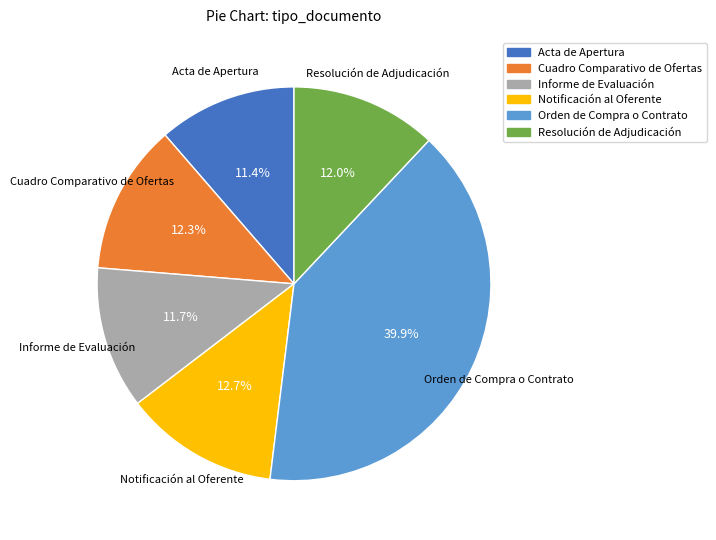

Count the number of slices in the pie.

6